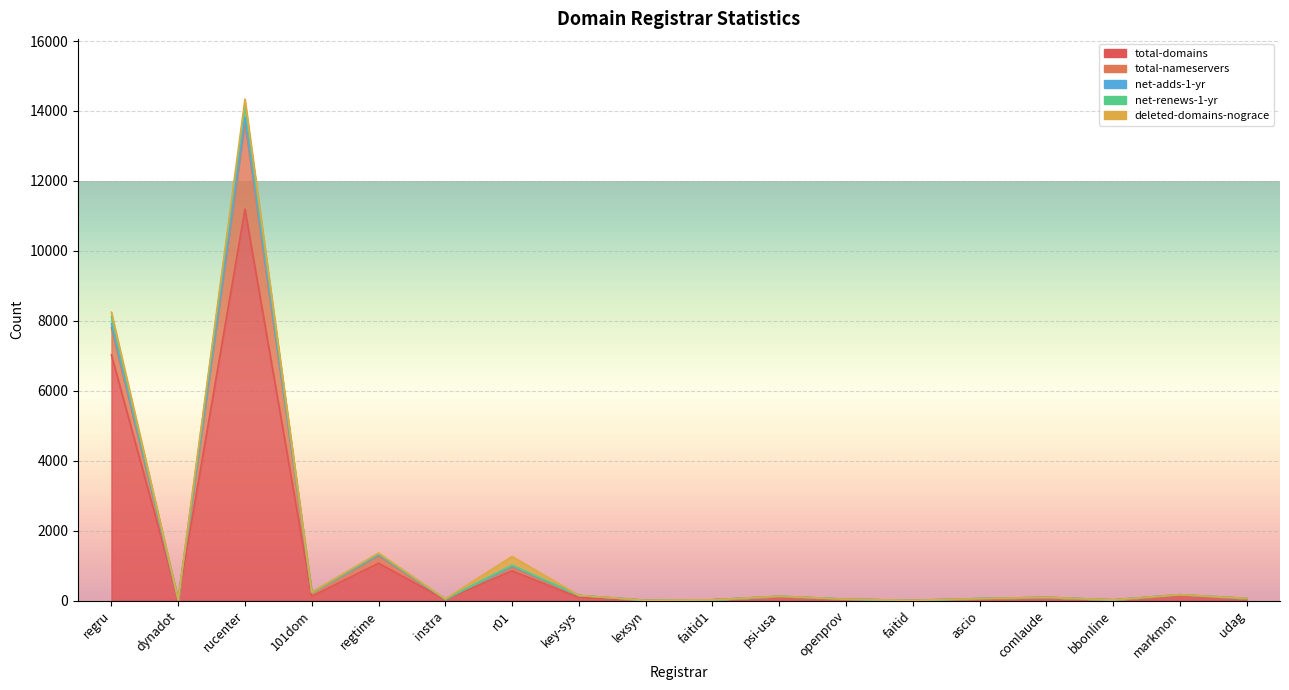

What is the value of the net-renews-1-yr point at the 4th from the left?

234